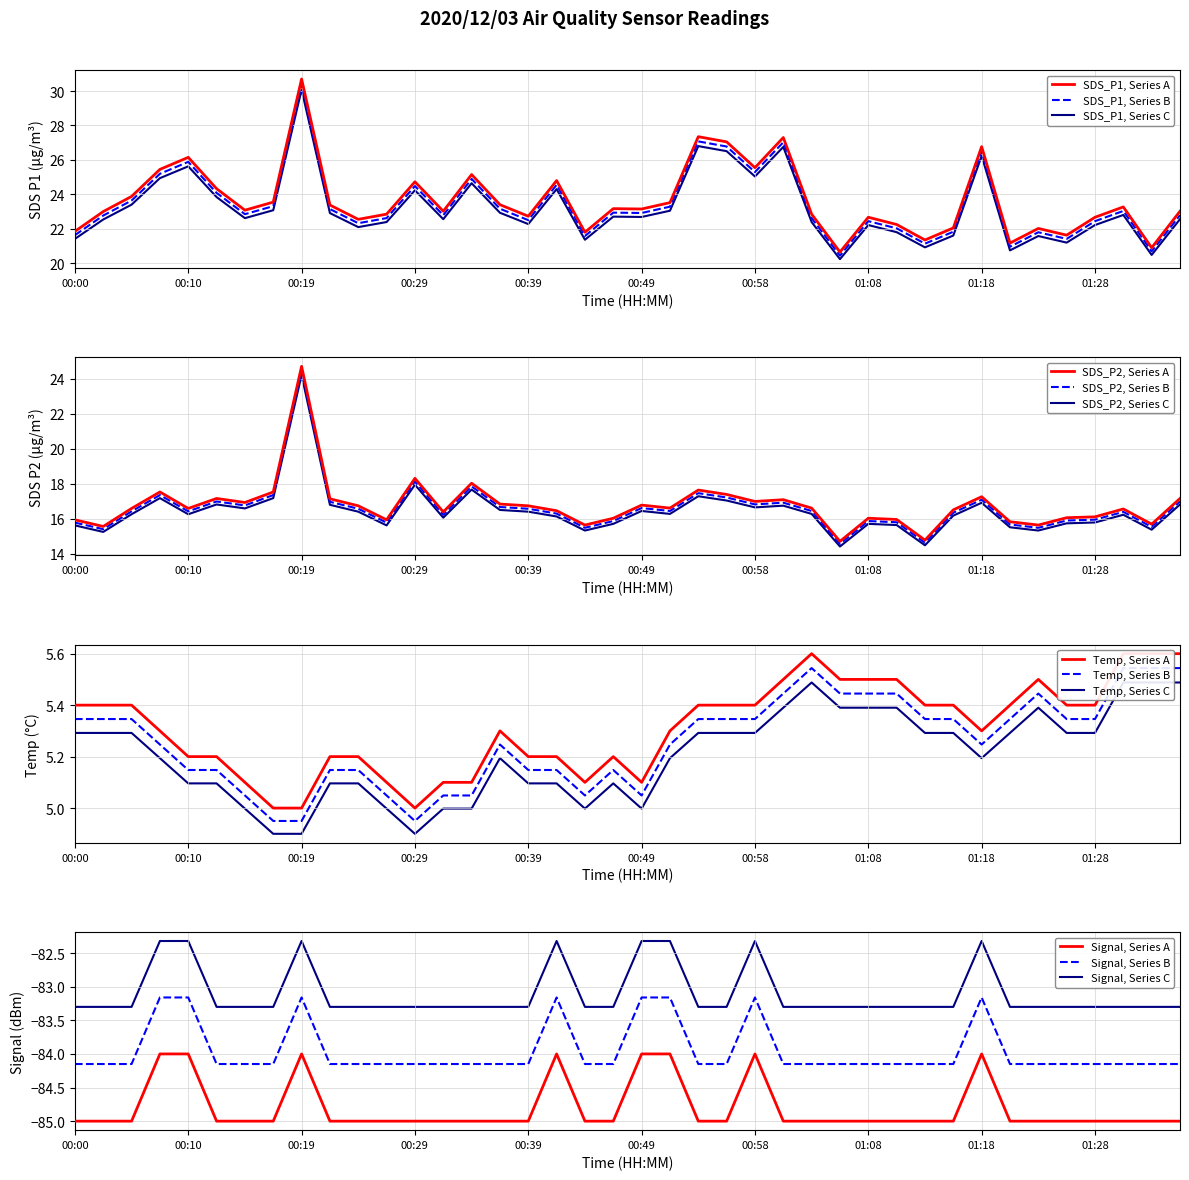

True or false: SDS_P1, Series A and SDS_P1, Series C intersect in this chart.

False